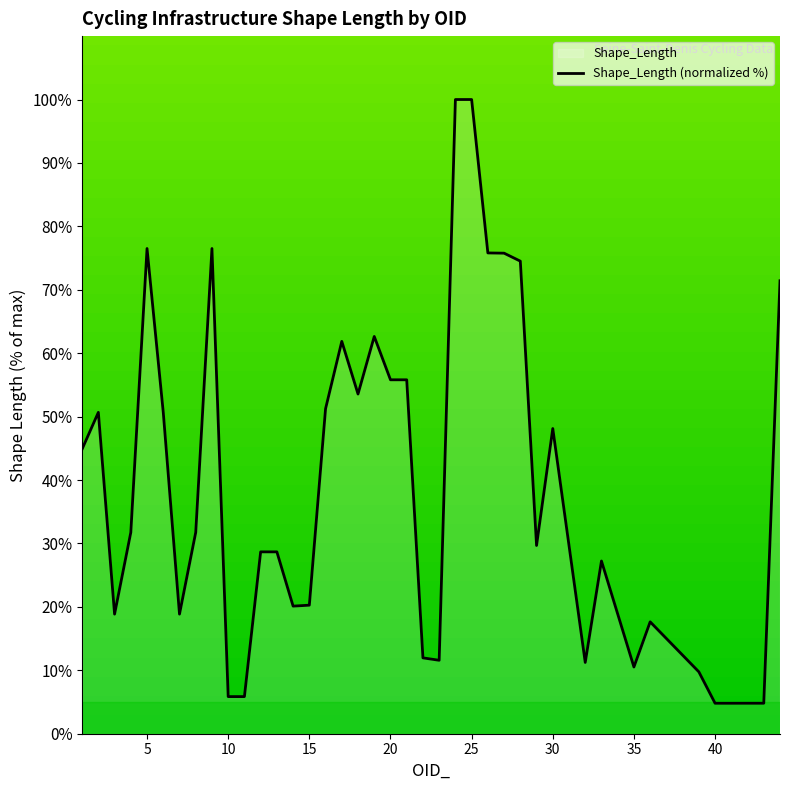

The chart shows a value of 6.0 at 15. True or false?

False